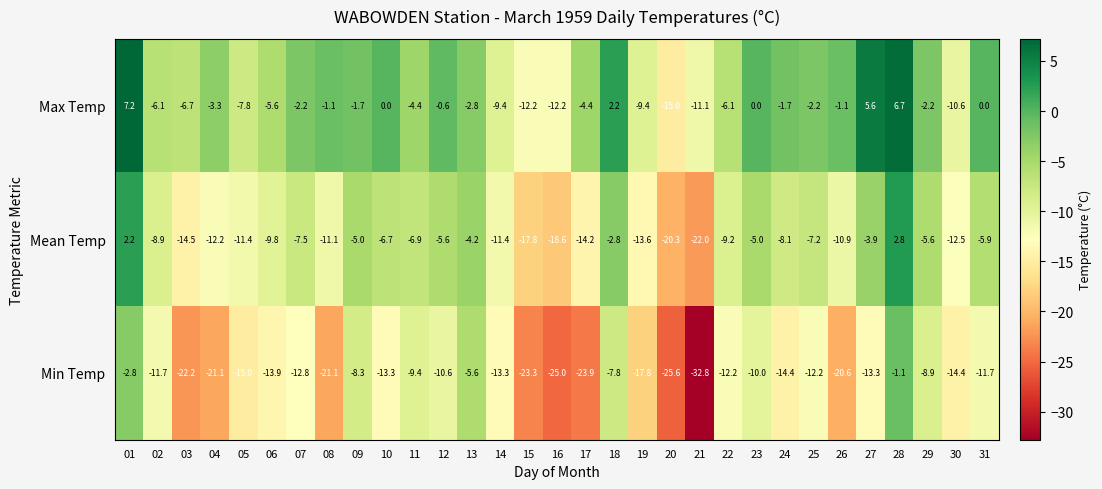

Which category has the lowest value across all series?

21